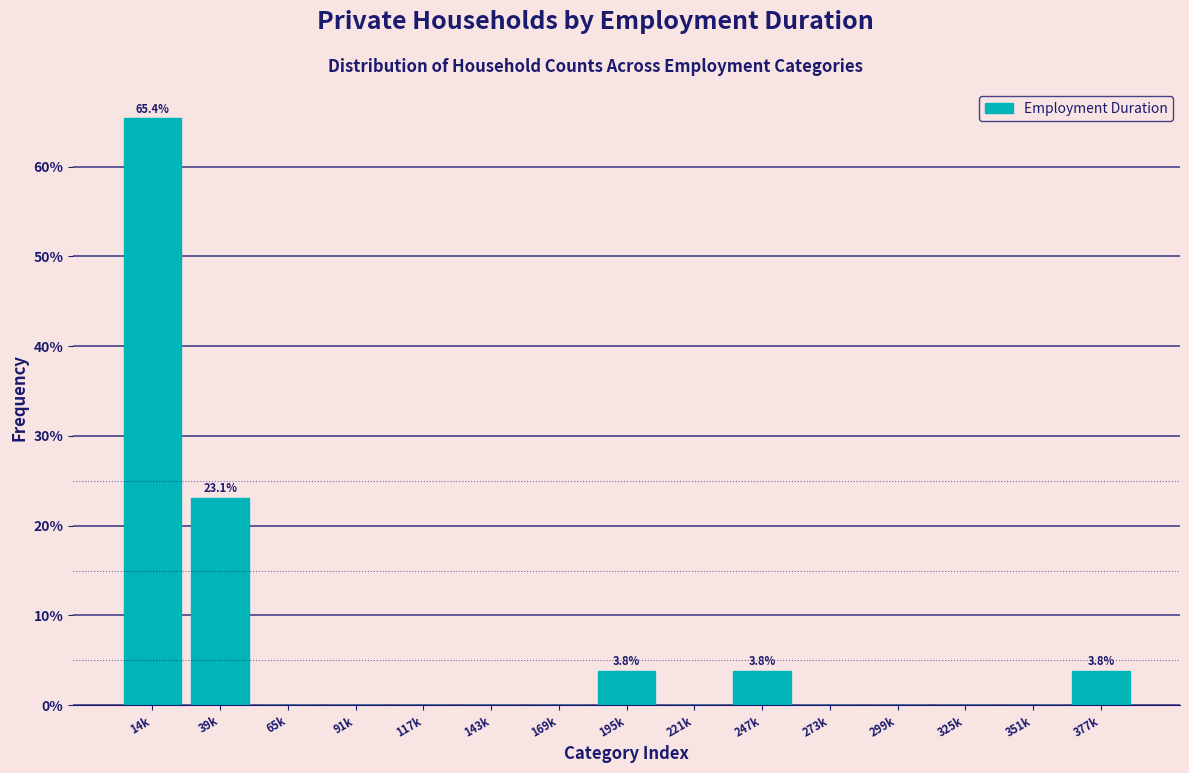

Reading left to right, extract all data points from this chart.

14k=65.4	39k=23.1	65k=0.0	91k=0.0	117k=0.0	143k=0.0	169k=0.0	195k=3.8	221k=0.0	247k=3.8	273k=0.0	299k=0.0	325k=0.0	351k=0.0	377k=3.8